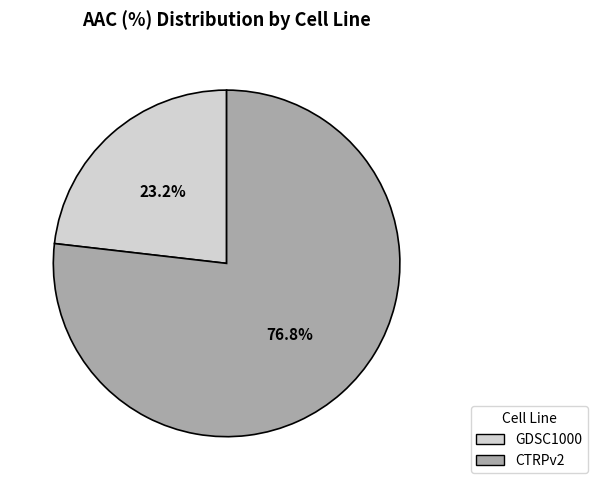

Count the number of slices in the pie.

2